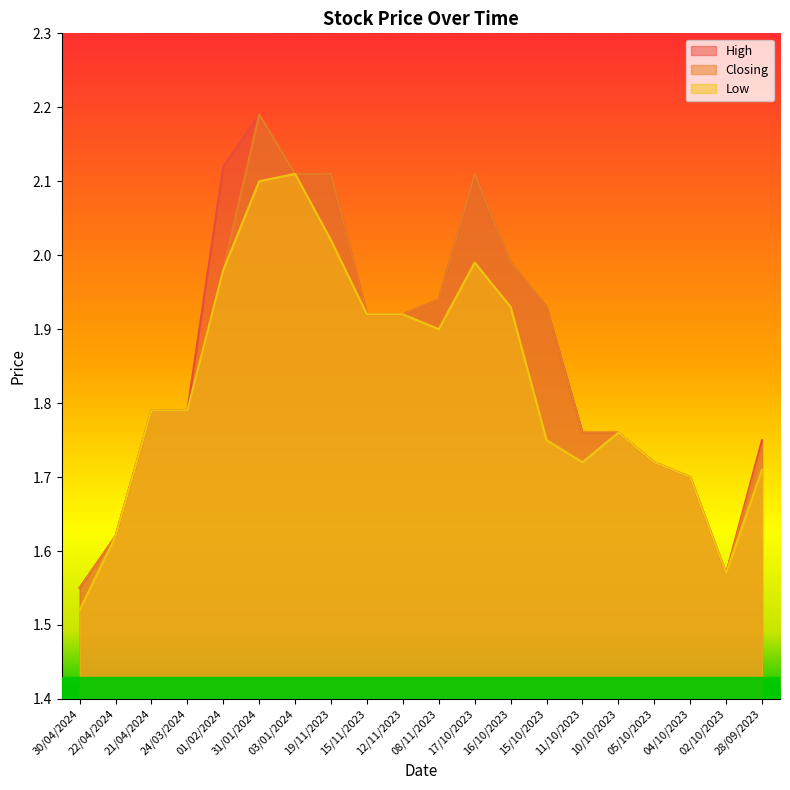

Reading left to right, transcribe all the data shown in this chart.

High: 30/04/2024=1.6	22/04/2024=1.6	21/04/2024=1.8	24/03/2024=1.8	01/02/2024=2.1	31/01/2024=2.2	03/01/2024=2.1	19/11/2023=2.1	15/11/2023=1.9	12/11/2023=1.9	08/11/2023=1.9	17/10/2023=2.1	16/10/2023=2.0	15/10/2023=1.9	11/10/2023=1.8	10/10/2023=1.8	05/10/2023=1.7	04/10/2023=1.7	02/10/2023=1.6	28/09/2023=1.8
Closing: 30/04/2024=1.6	22/04/2024=1.6	21/04/2024=1.8	24/03/2024=1.8	01/02/2024=2.0	31/01/2024=2.2	03/01/2024=2.1	19/11/2023=2.1	15/11/2023=1.9	12/11/2023=1.9	08/11/2023=1.9	17/10/2023=2.1	16/10/2023=2.0	15/10/2023=1.9	11/10/2023=1.8	10/10/2023=1.8	05/10/2023=1.7	04/10/2023=1.7	02/10/2023=1.6	28/09/2023=1.7
Low: 30/04/2024=1.5	22/04/2024=1.6	21/04/2024=1.8	24/03/2024=1.8	01/02/2024=2.0	31/01/2024=2.1	03/01/2024=2.1	19/11/2023=2.0	15/11/2023=1.9	12/11/2023=1.9	08/11/2023=1.9	17/10/2023=2.0	16/10/2023=1.9	15/10/2023=1.8	11/10/2023=1.7	10/10/2023=1.8	05/10/2023=1.7	04/10/2023=1.7	02/10/2023=1.6	28/09/2023=1.7